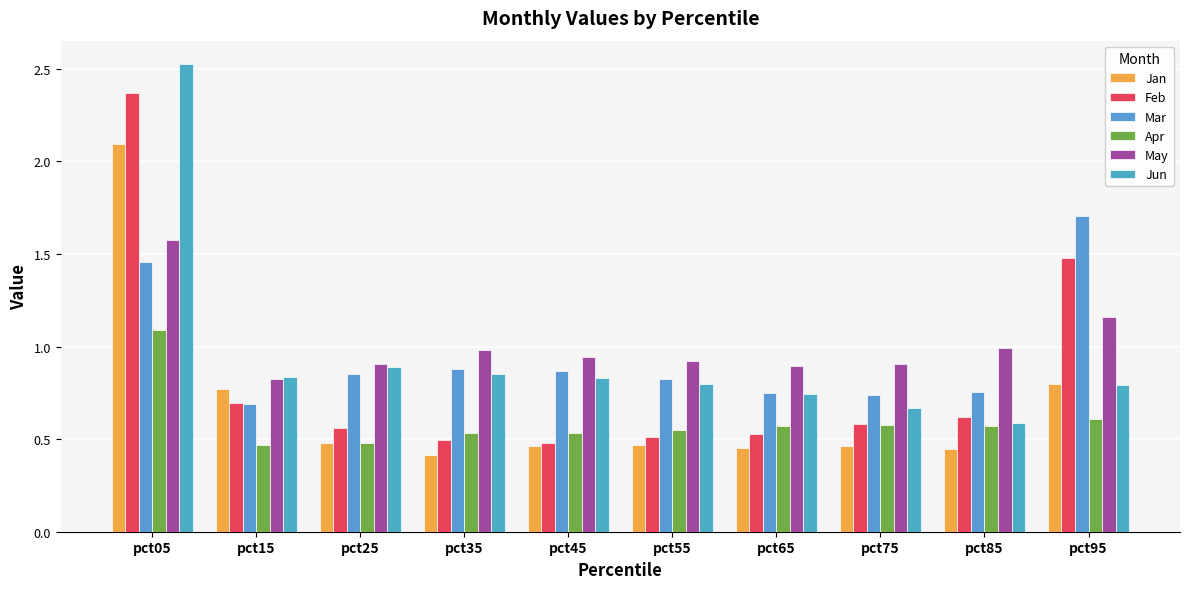

What is the lowest value of the Jan series?

0.4